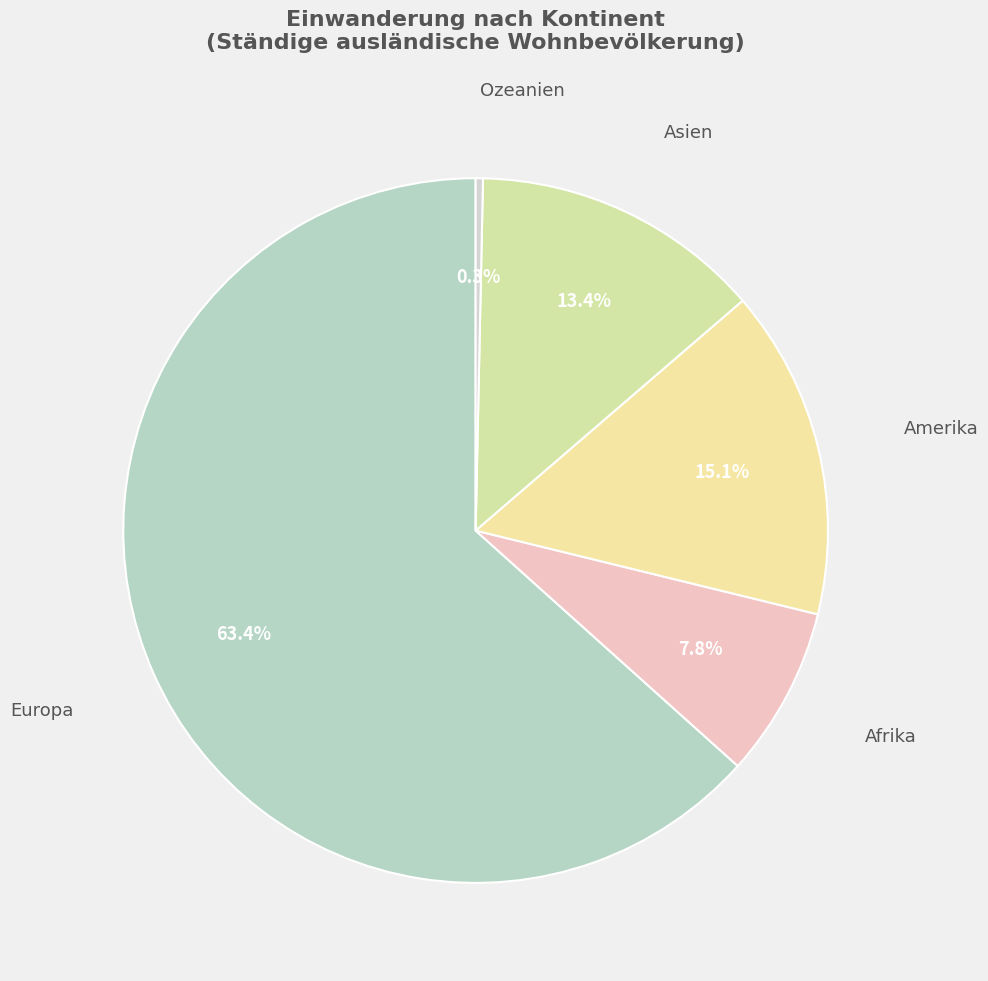

Count the number of slices in the pie.

5